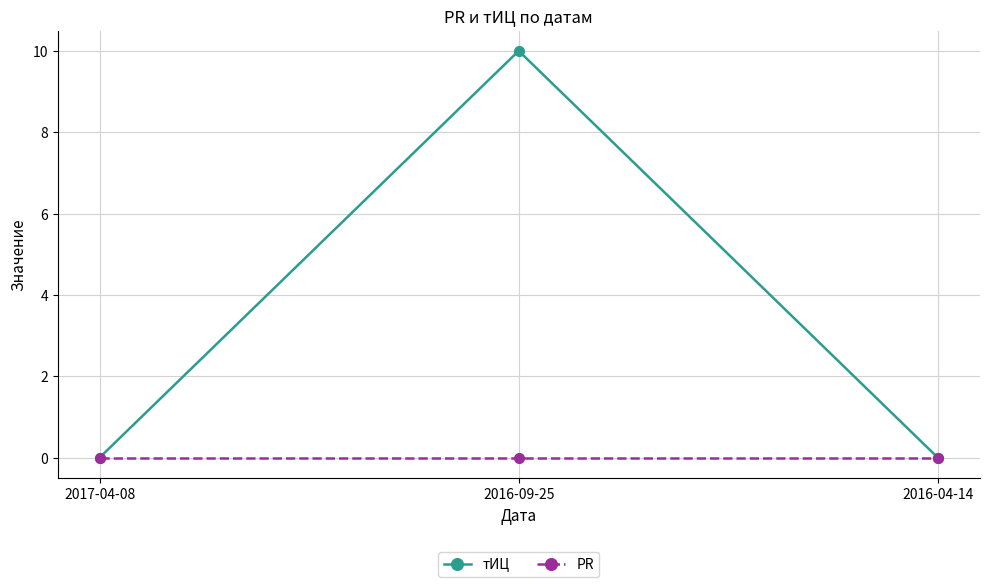

What is the label of the 3rd point from the left?

2016-04-14